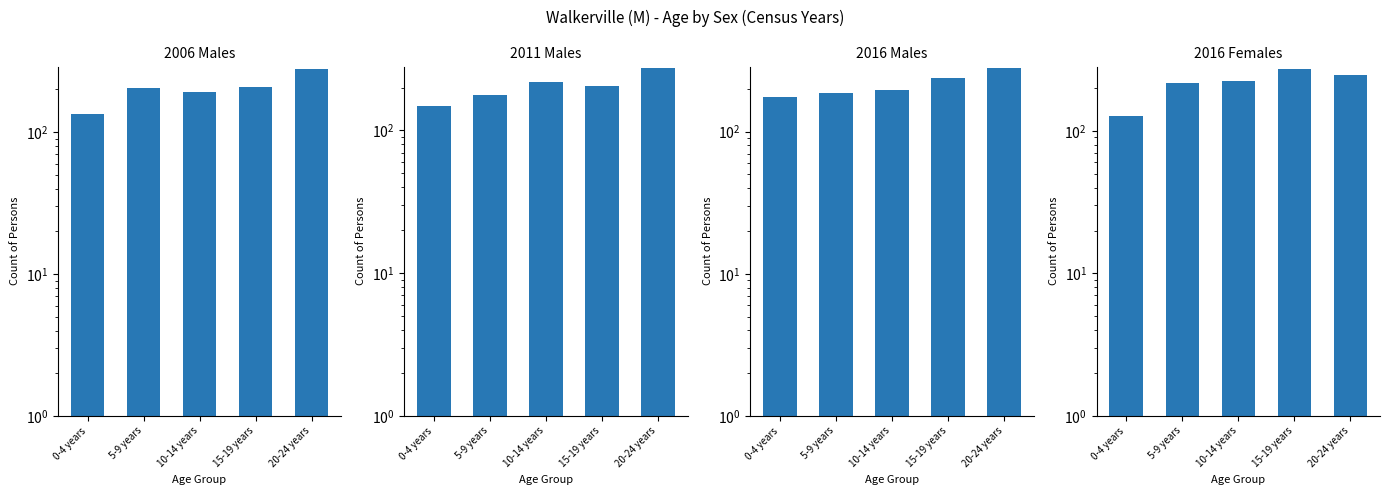

What is the sum of all 2006 Males values?

1017